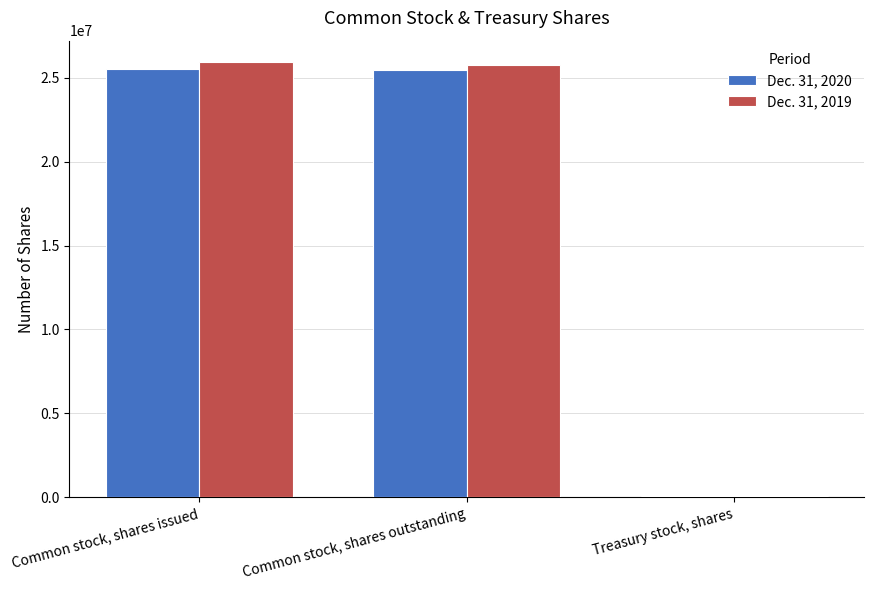

What position from the right is Common stock, shares outstanding?

2